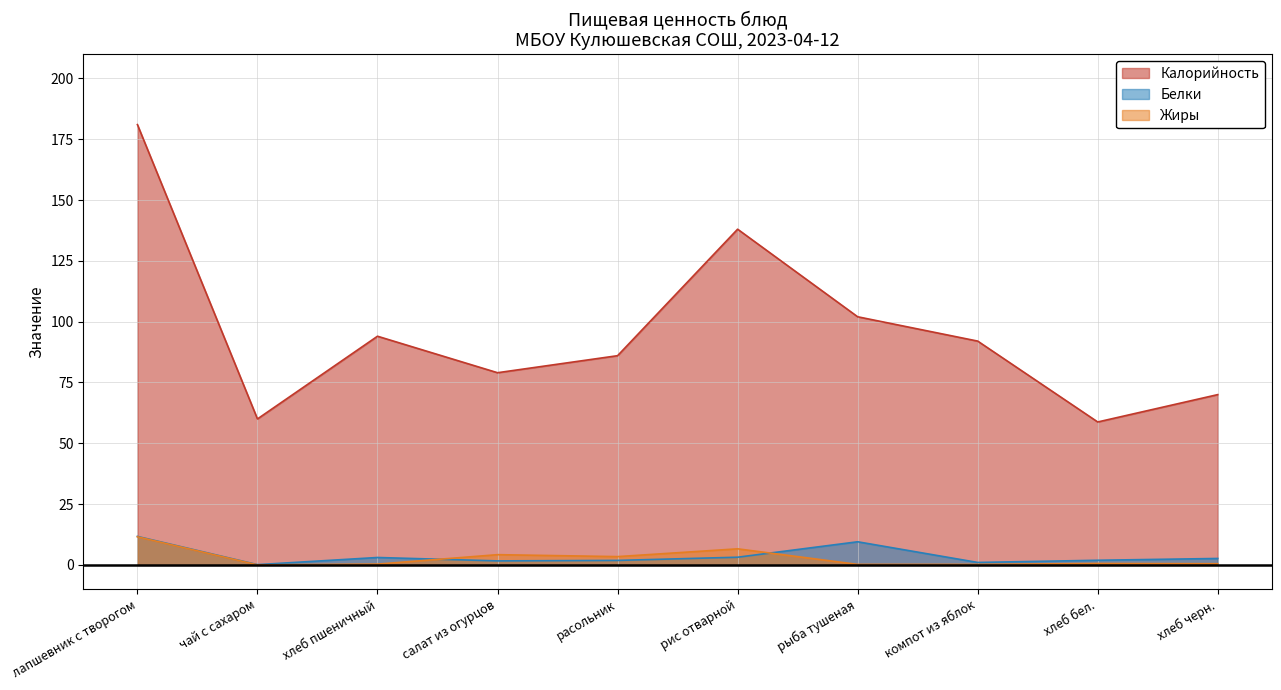

Reading left to right, what are all the values shown in this chart?

Калорийность: лапшевник с творогом=181.0	чай с сахаром=60.0	хлеб пшеничный=94.0	салат из огурцов=79.0	расольник=86.0	рис отварной=138.0	рыба тушеная=102.0	компот из яблок=92.0	хлеб бел.=58.8	хлеб черн.=70.0
Белки: лапшевник с творогом=11.7	чай с сахаром=0.1	хлеб пшеничный=3.0	салат из огурцов=1.6	расольник=1.8	рис отварной=3.1	рыба тушеная=9.5	компот из яблок=1.0	хлеб бел.=1.9	хлеб черн.=2.6
Жиры: лапшевник с творогом=11.6	чай с сахаром=0.0	хлеб пшеничный=0.3	салат из огурцов=4.2	расольник=3.4	рис отварной=6.6	рыба тушеная=0.2	компот из яблок=0.2	хлеб бел.=0.6	хлеб черн.=0.5